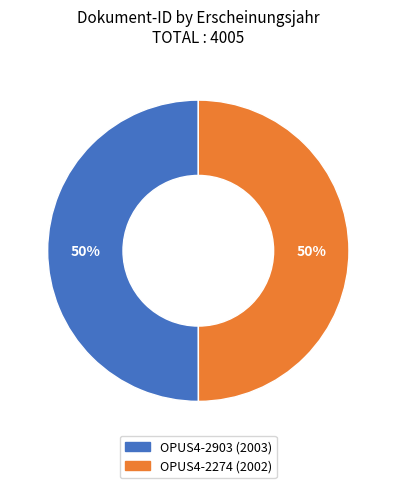

How many segments does this pie chart have?

2